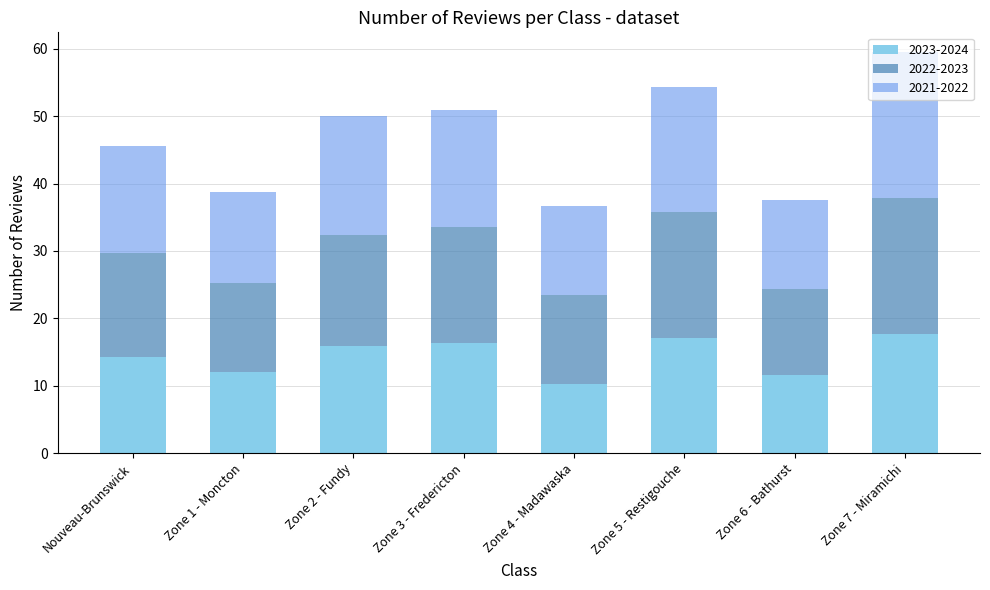

What is the lowest value of the 2023-2024 series?

10.3